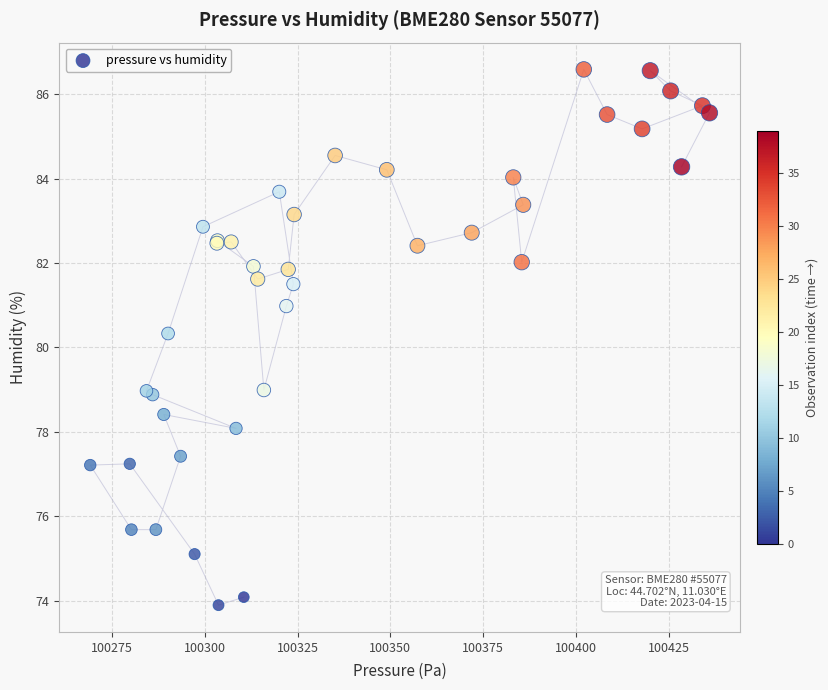

What Y value in the scatter plot is closest to 80?

80.3